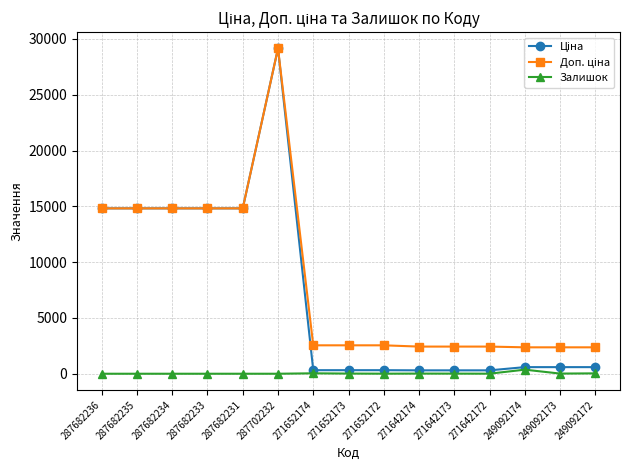

What is the difference between the highest and lowest values at 249092172?

2333.5